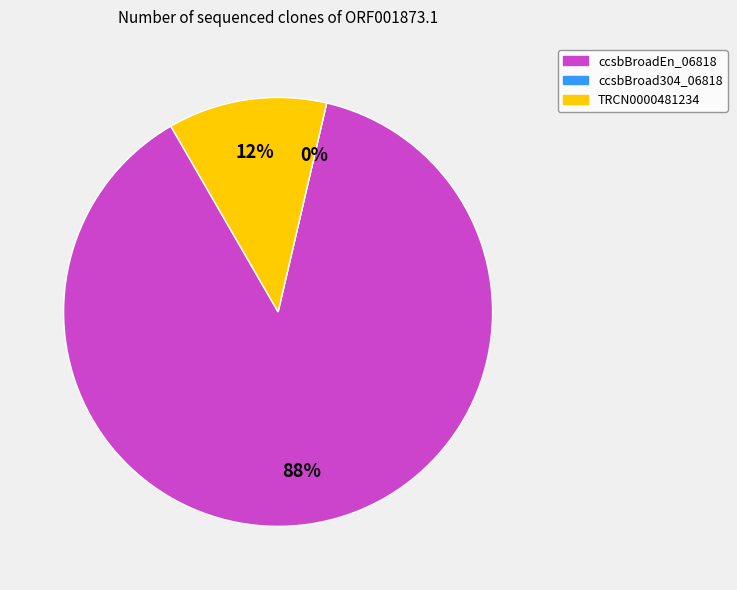

How many segments does this pie chart have?

3